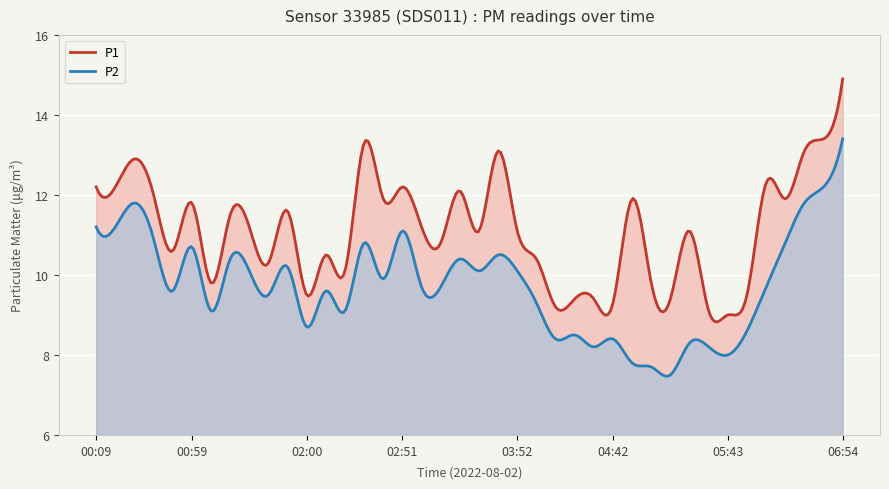

Reading left to right, what are all the values shown in this chart?

P1: 00:09=12.2	00:19=12.2	00:29=12.9	00:39=12.0	00:49=10.6	00:59=11.8	01:09=9.8	01:19=11.5	01:30=11.2	01:40=10.3	01:50=11.6	02:00=9.5	02:10=10.5	02:20=10.1	02:31=13.3	02:41=11.9	02:51=12.2	03:01=11.2	03:11=10.8	03:22=12.1	03:32=11.1	03:42=13.1	03:52=11.1	04:02=10.4	04:12=9.2	04:22=9.4	04:32=9.4	04:42=9.3	04:53=11.9	05:03=9.8	05:13=9.4	05:23=11.1	05:33=9.1	05:43=9.0	05:53=9.5	06:04=12.3	06:14=11.9	06:24=13.1	06:44=13.4	06:54=14.9
P2: 00:09=11.2	00:19=11.2	00:29=11.8	00:39=10.9	00:49=9.6	00:59=10.7	01:09=9.1	01:19=10.4	01:30=10.1	01:40=9.5	01:50=10.2	02:00=8.7	02:10=9.6	02:20=9.1	02:31=10.8	02:41=9.9	02:51=11.1	03:01=9.7	03:11=9.7	03:22=10.4	03:32=10.1	03:42=10.5	03:52=10.1	04:02=9.3	04:12=8.4	04:22=8.5	04:32=8.2	04:42=8.4	04:53=7.8	05:03=7.7	05:13=7.5	05:23=8.3	05:33=8.2	05:43=8.0	05:53=8.6	06:04=9.7	06:14=10.8	06:24=11.8	06:44=12.2	06:54=13.4